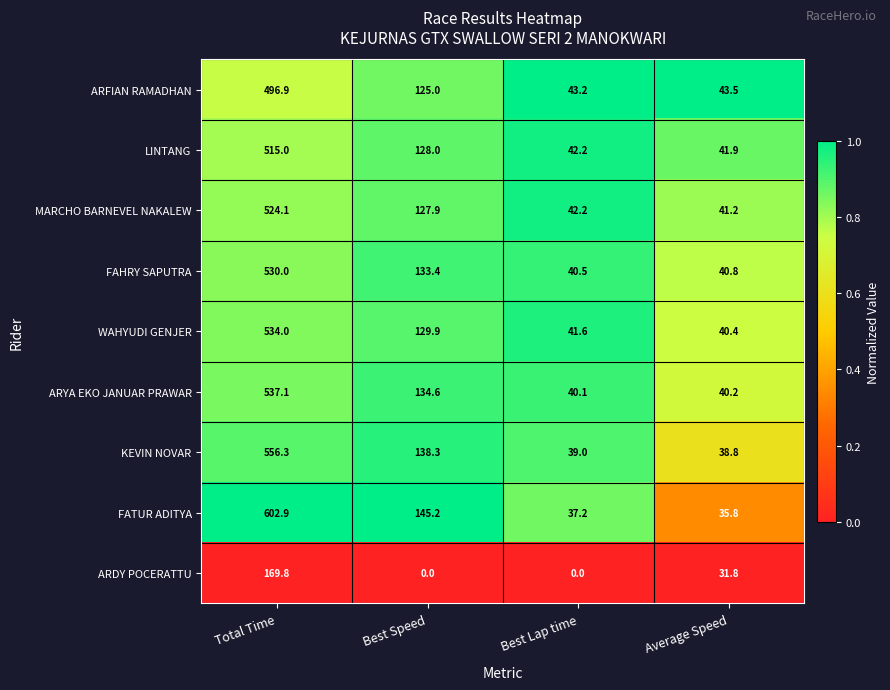

At which category does the chart reach its peak across all series?

Total Time